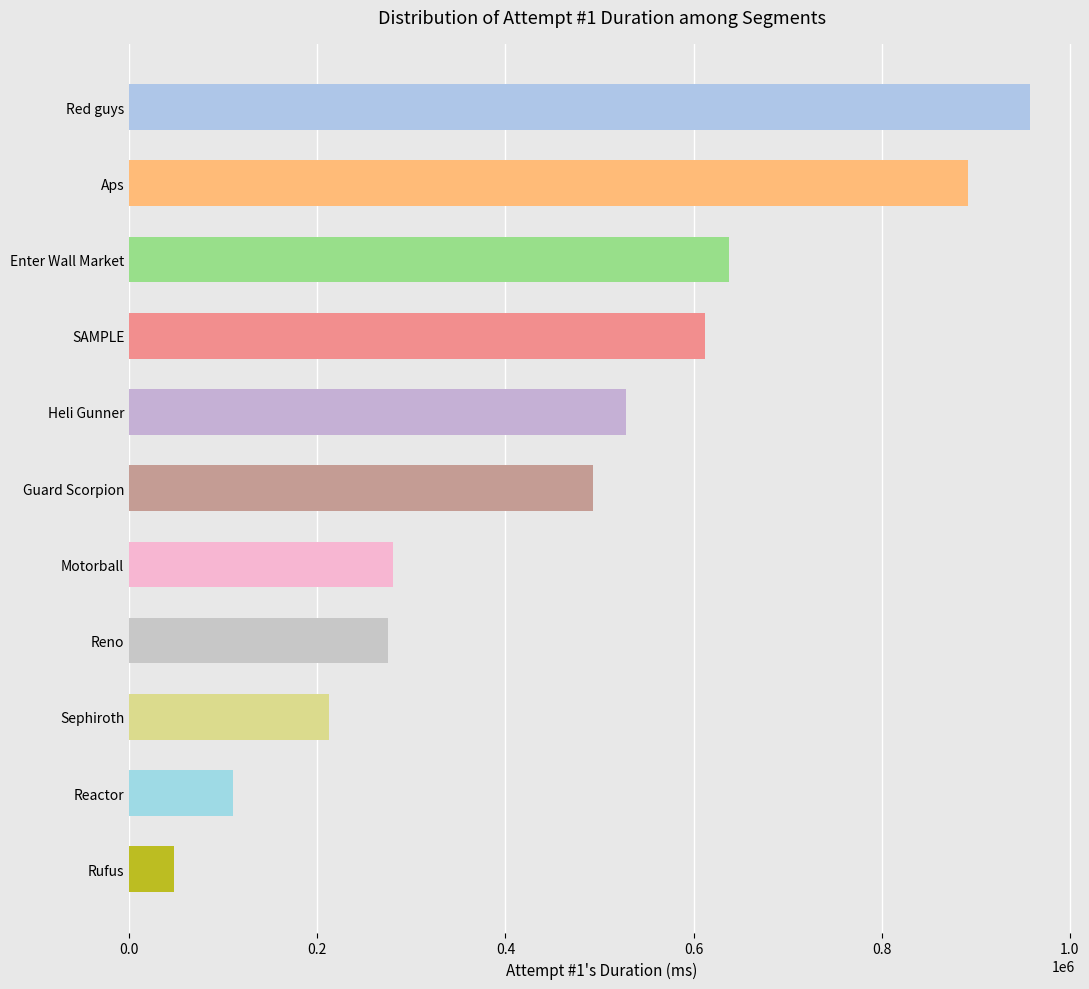

Reading top to bottom, transcribe all the data shown in this chart.

957645	891444	637351	612045	528244	493584	280610	275227	212810	110331	48105